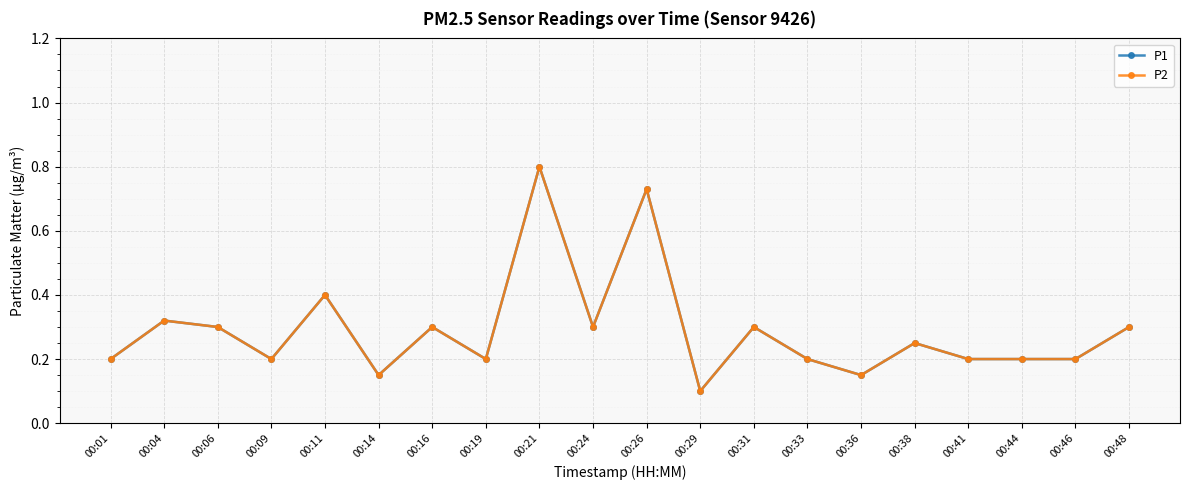

What is the highest value of the P1 series?

0.8